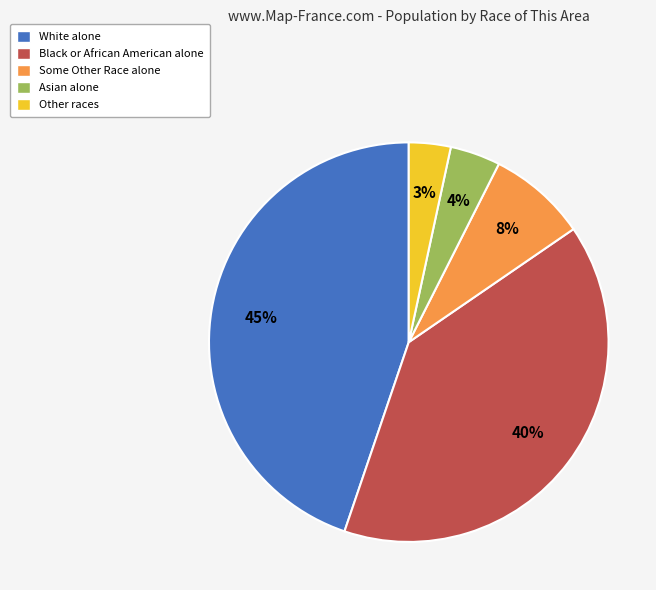

How many segments does this pie chart have?

5